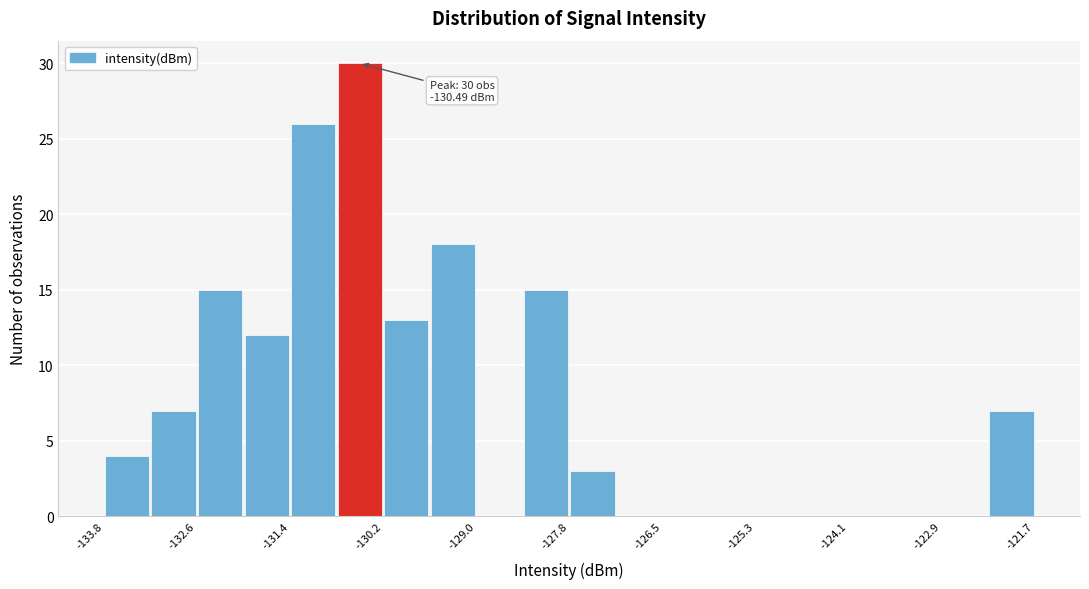

Read against the x-axis, roughly where is the centre of the tallest bar?

-130.4